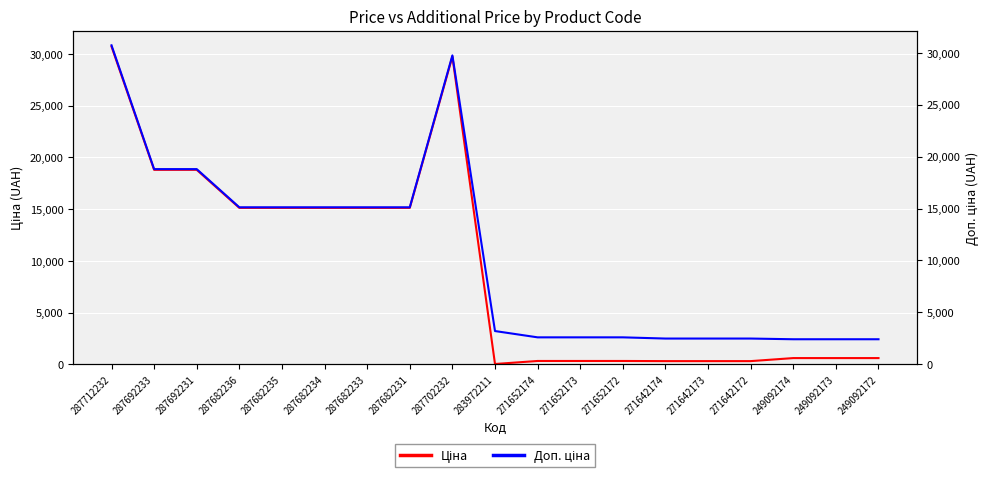

The value of Доп. ціна at 287702232 is 29747.2. True or false?

True